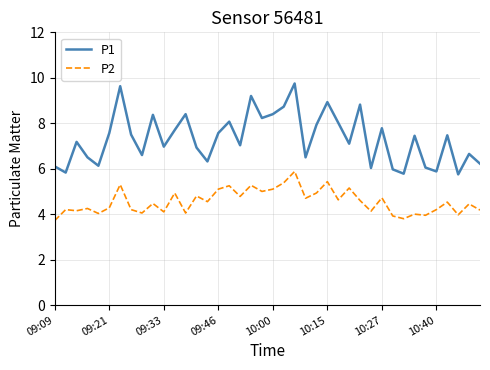

List the series in order of their overall mean, lowest first.

P2, P1